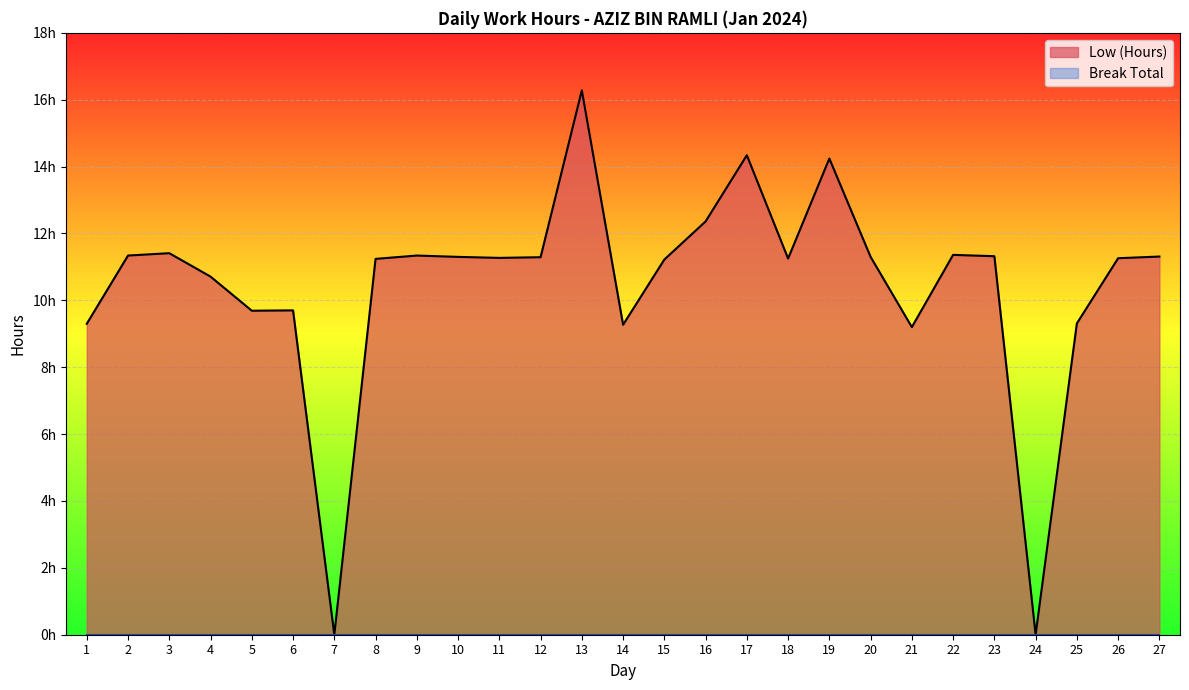

What is the average value?

10.5